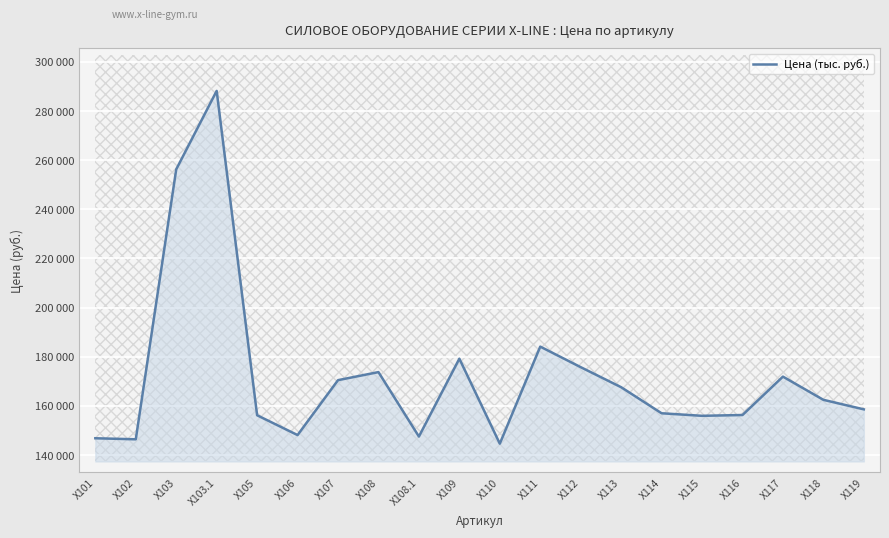

Which label corresponds to the largest value in the chart?

X103.1